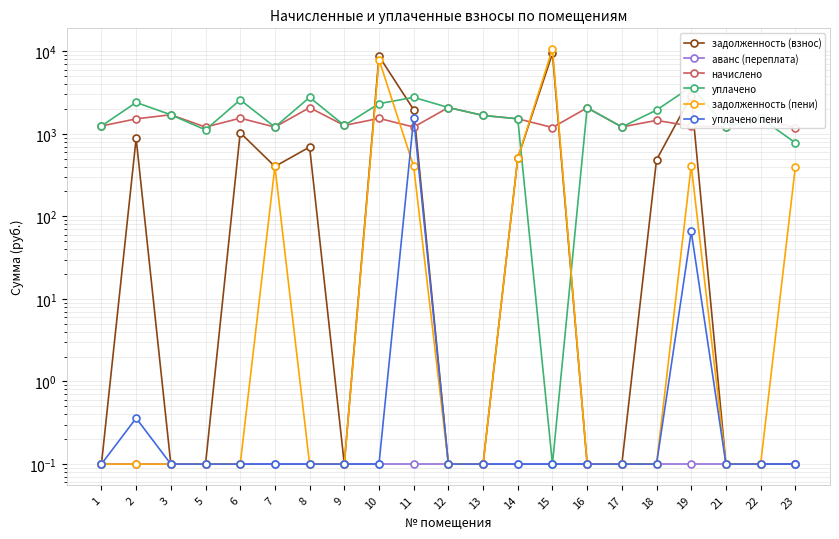

Reading right to left, what are all the values shown in this chart?

задолженность (взнос): 23=0.1	22=0.1	21=0.1	19=2882.0	18=484.2	17=0.1	16=0.1	15=9417.4	14=506.4	13=0.1	12=0.1	11=1957.7	10=8710.9	9=0.1	8=690.7	7=401.9	6=1029.9	5=0.1	3=0.1	2=879.1	1=0.1
аванс (переплата): 23=0.1	22=0.1	21=0.1	19=0.1	18=0.1	17=0.1	16=0.1	15=0.1	14=0.1	13=0.1	12=0.1	11=0.1	10=0.1	9=0.1	8=0.1	7=0.1	6=0.1	5=0.1	3=0.1	2=0.1	1=0.1
начислено: 23=1179.8	22=1552.2	21=1216.7	19=1235.2	18=1452.7	17=1209.3	16=2064.7	15=1190.9	14=1519.0	13=1666.5	12=2079.5	11=1205.6	10=1537.5	9=1261.0	8=2072.1	7=1205.6	6=1544.8	5=1205.6	3=1699.7	2=1515.4	1=1242.5
уплачено: 23=778.0	22=1552.2	21=1216.7	19=3705.5	18=1936.9	17=1209.3	16=2064.7	15=0.1	14=1519.0	13=1666.5	12=2079.5	11=2761.5	10=2315.5	9=1261.0	8=2762.8	7=1205.6	6=2574.8	5=1114.7	3=1699.7	2=2394.4	1=1242.5
задолженность (пени): 23=393.3	22=0.1	21=0.1	19=411.7	18=0.1	17=0.1	16=0.1	15=10608.3	14=506.4	13=0.1	12=0.1	11=401.9	10=7932.9	9=0.1	8=0.1	7=401.9	6=0.1	5=0.1	3=0.1	2=0.1	1=0.1
уплачено пени: 23=0.1	22=0.1	21=0.1	19=65.6	18=0.1	17=0.1	16=0.1	15=0.1	14=0.1	13=0.1	12=0.1	11=1545.0	10=0.1	9=0.1	8=0.1	7=0.1	6=0.1	5=0.1	3=0.1	2=0.4	1=0.1